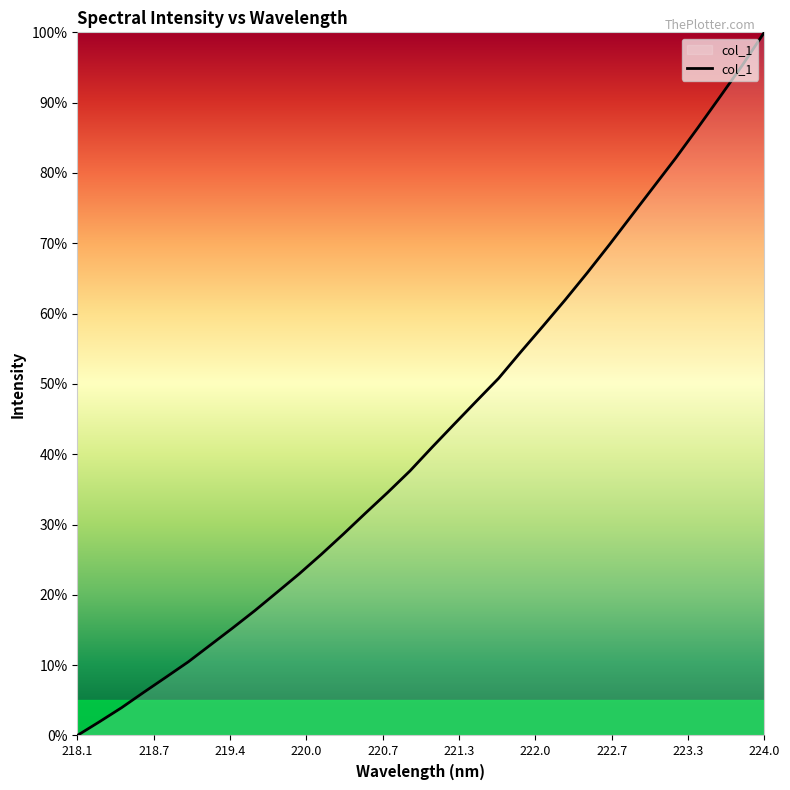

What is the average value?

43.1